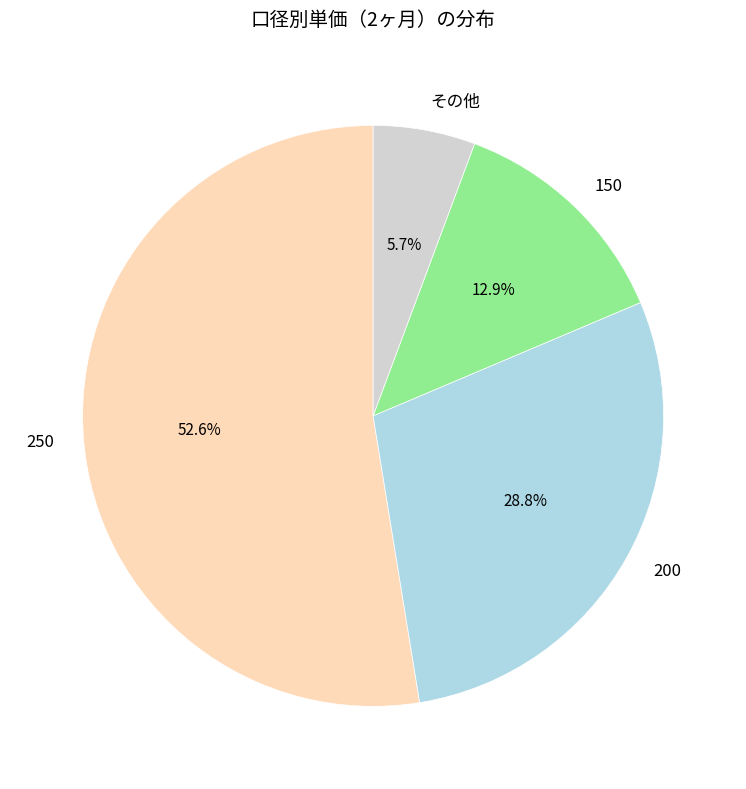

Does any single category account for the majority?

Yes